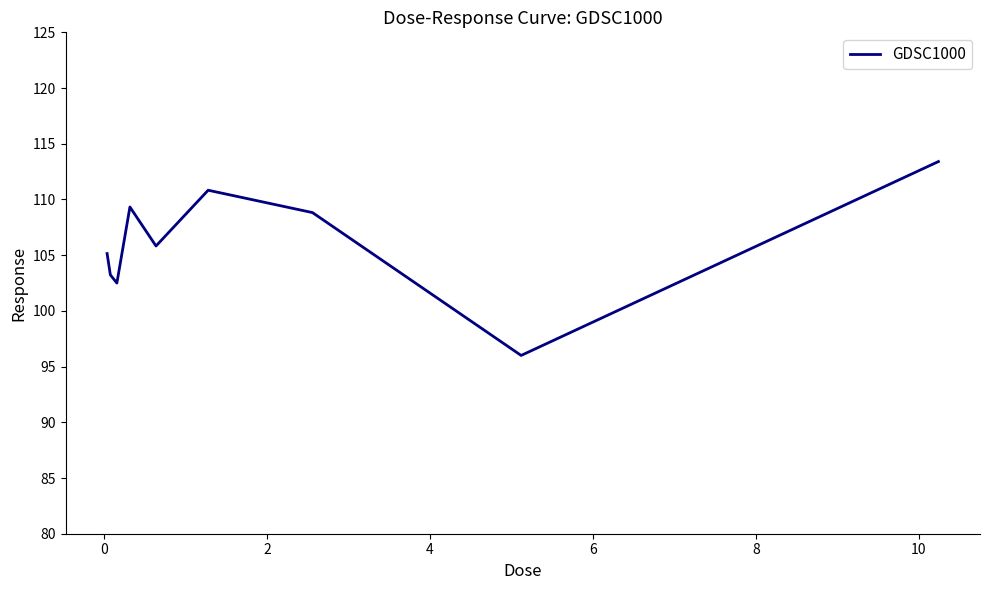

What is the maximum value shown in the chart?

113.4